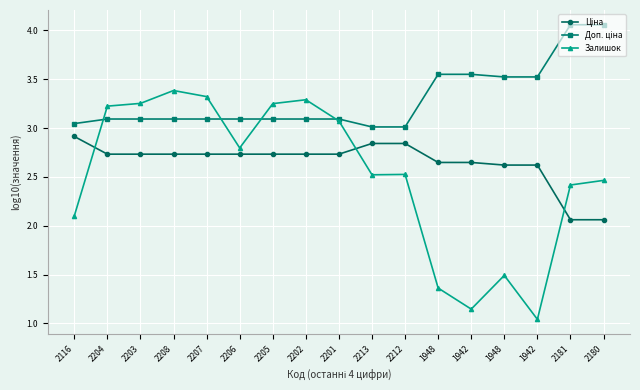

What is the total value across all series at 1942?

7.3